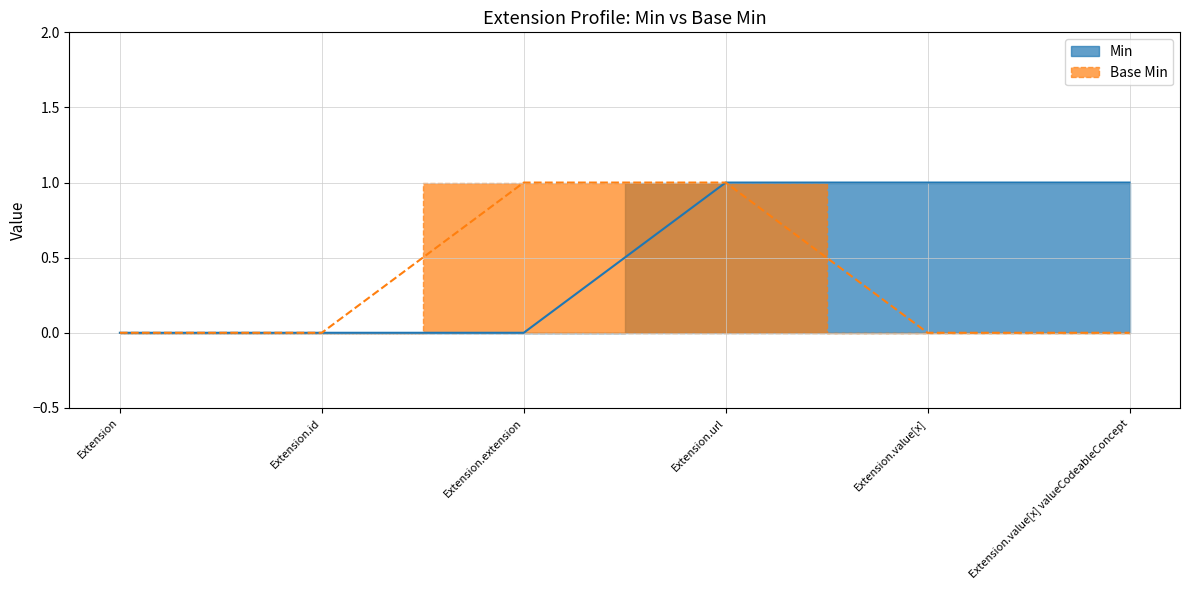

At which category is the sum across all series the highest?

Extension.url